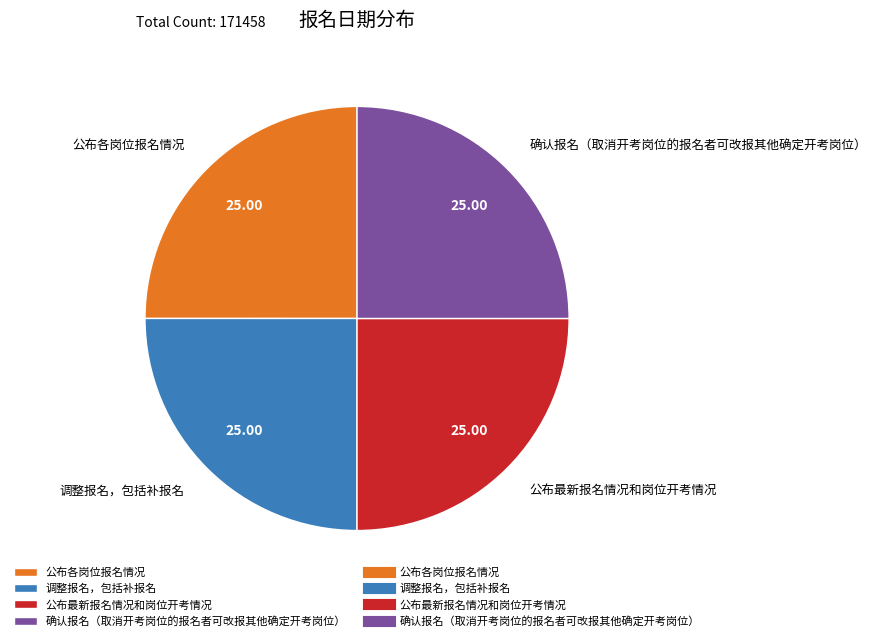

Is there a majority slice in this chart?

No